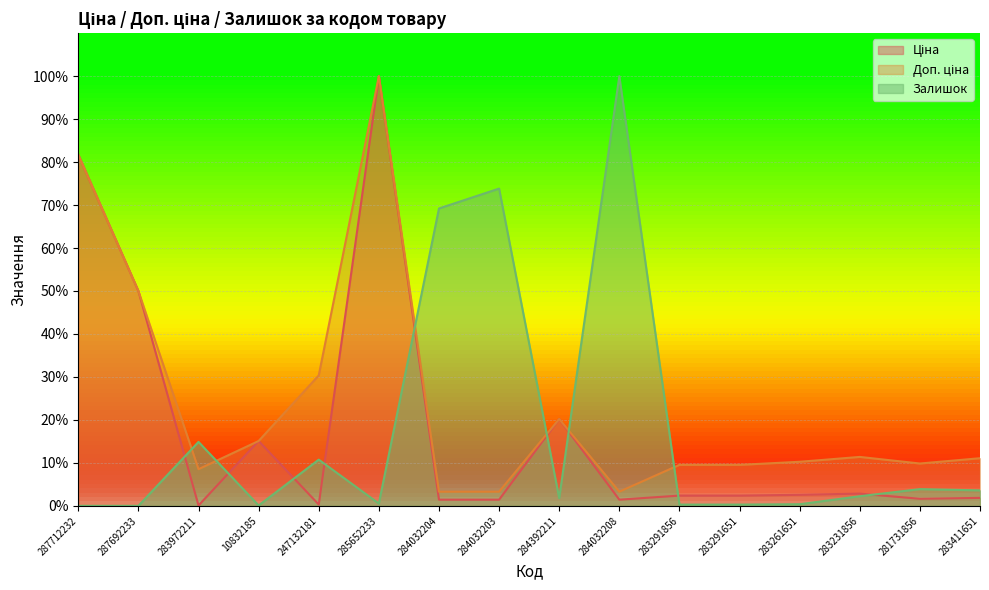

The value of Залишок at 283291856 is 0.5. True or false?

False